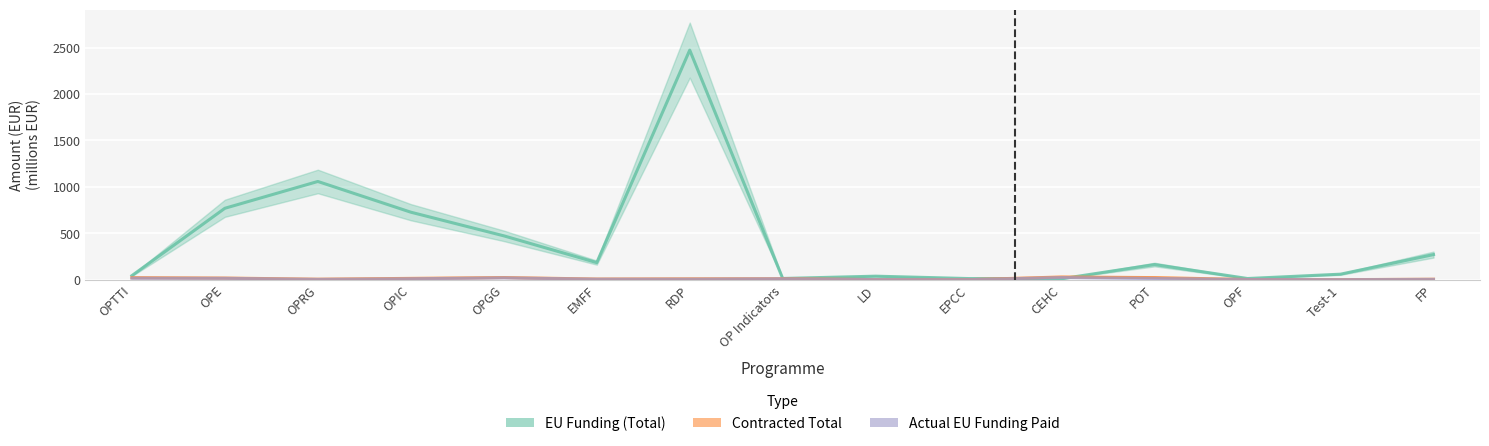

At which category does EU Funding (Total) reach its first local peak?

OPRG